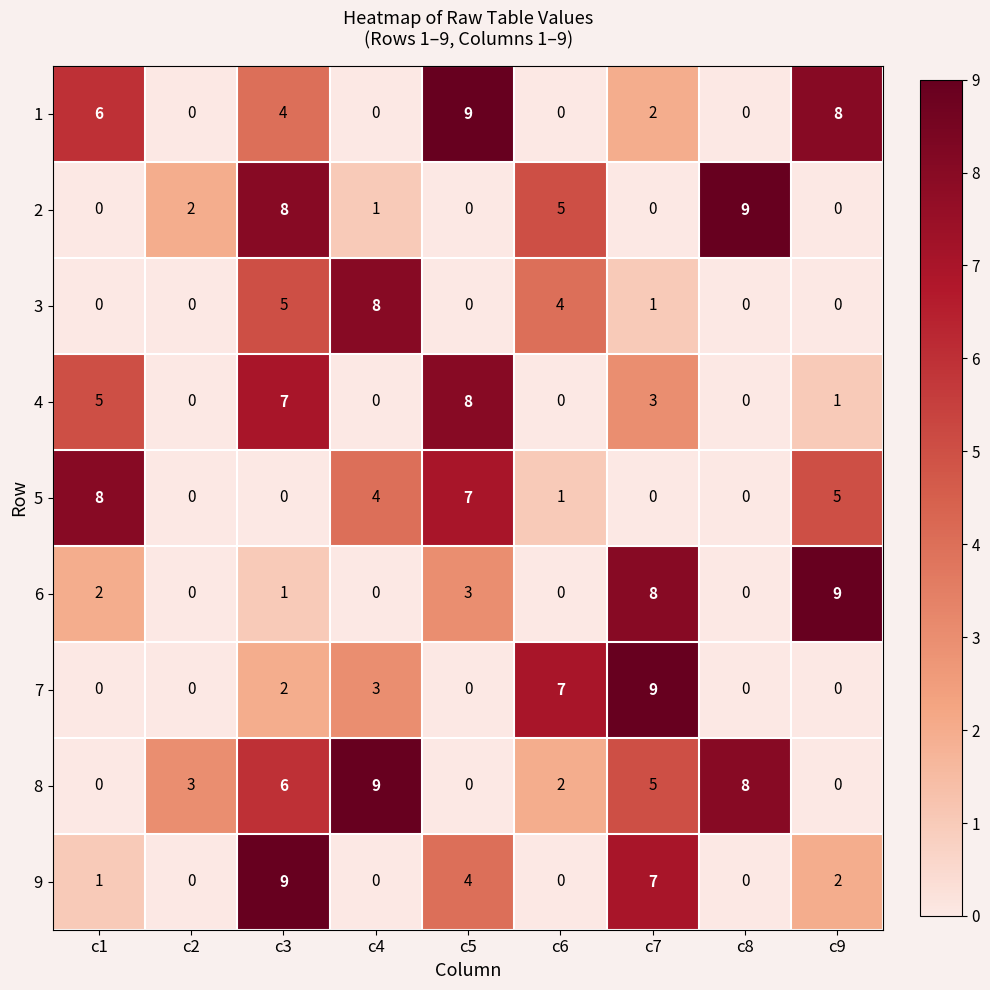

Is it true that 5 equals 4 at c4?

True